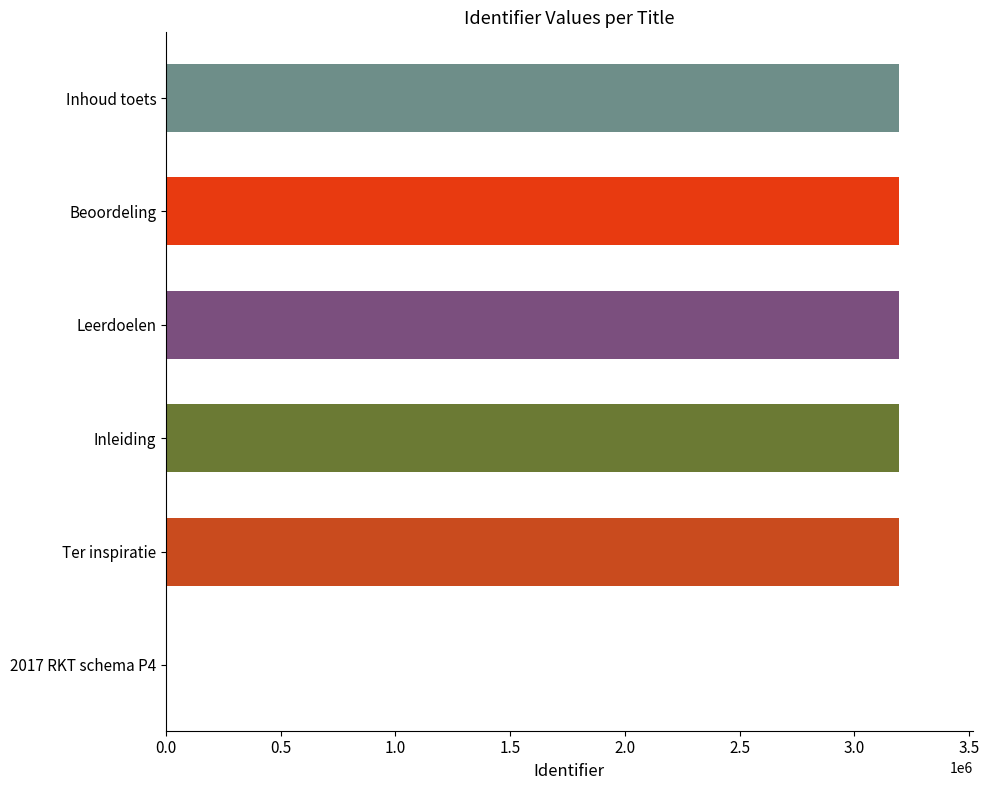

What is the approximate value at Leerdoelen?

3195633